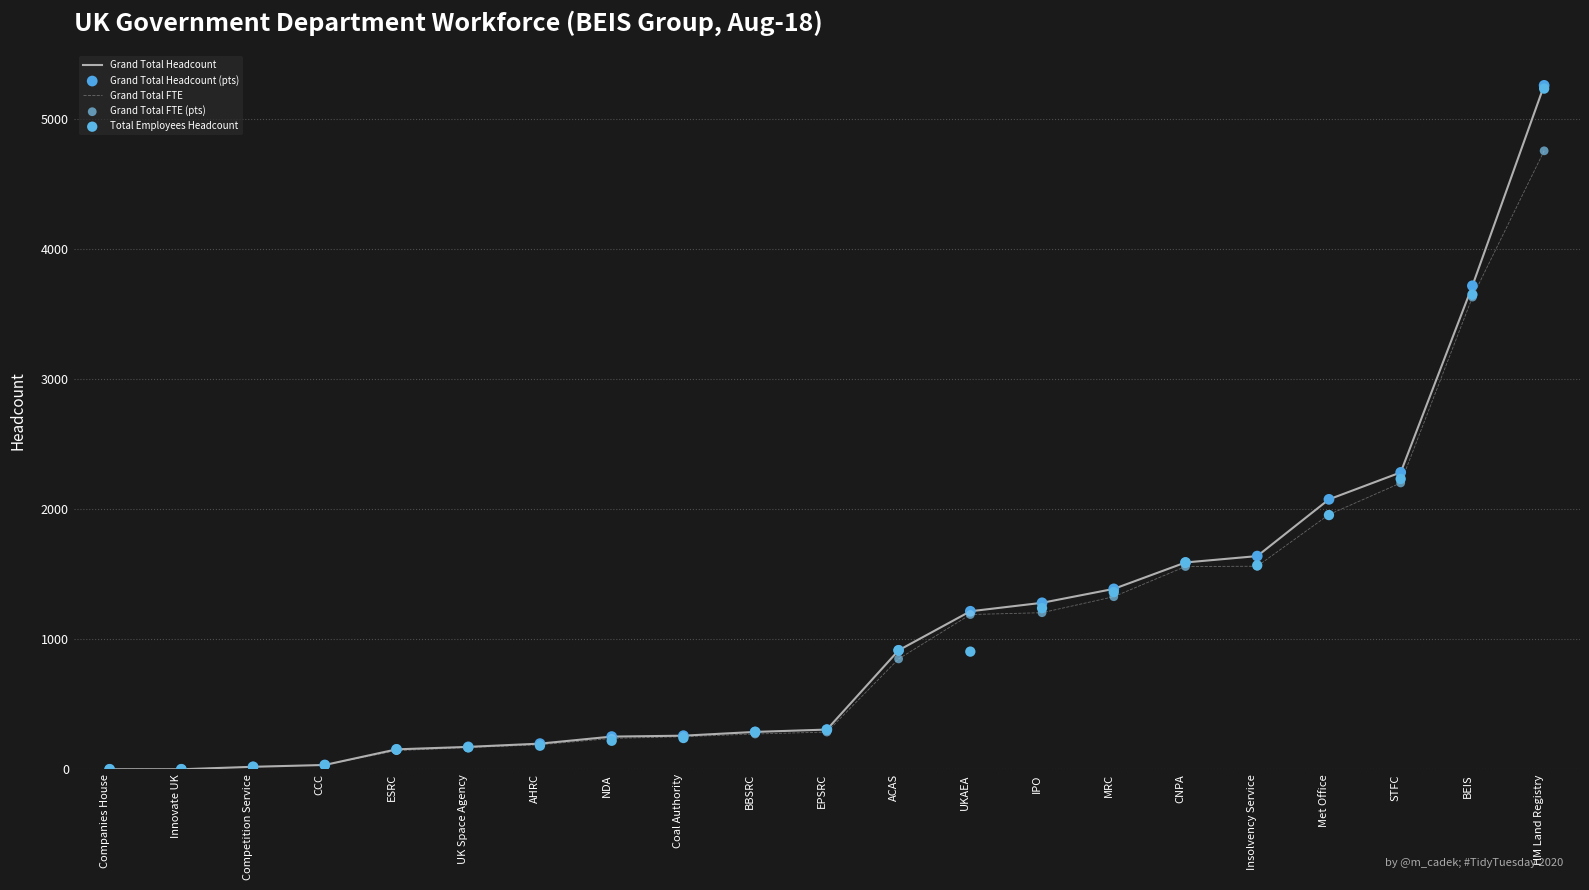

What are all the series names shown in the legend?

Grand Total Headcount, Grand Total FTE, Grand Total Headcount (pts), Grand Total FTE (pts), Total Employees Headcount